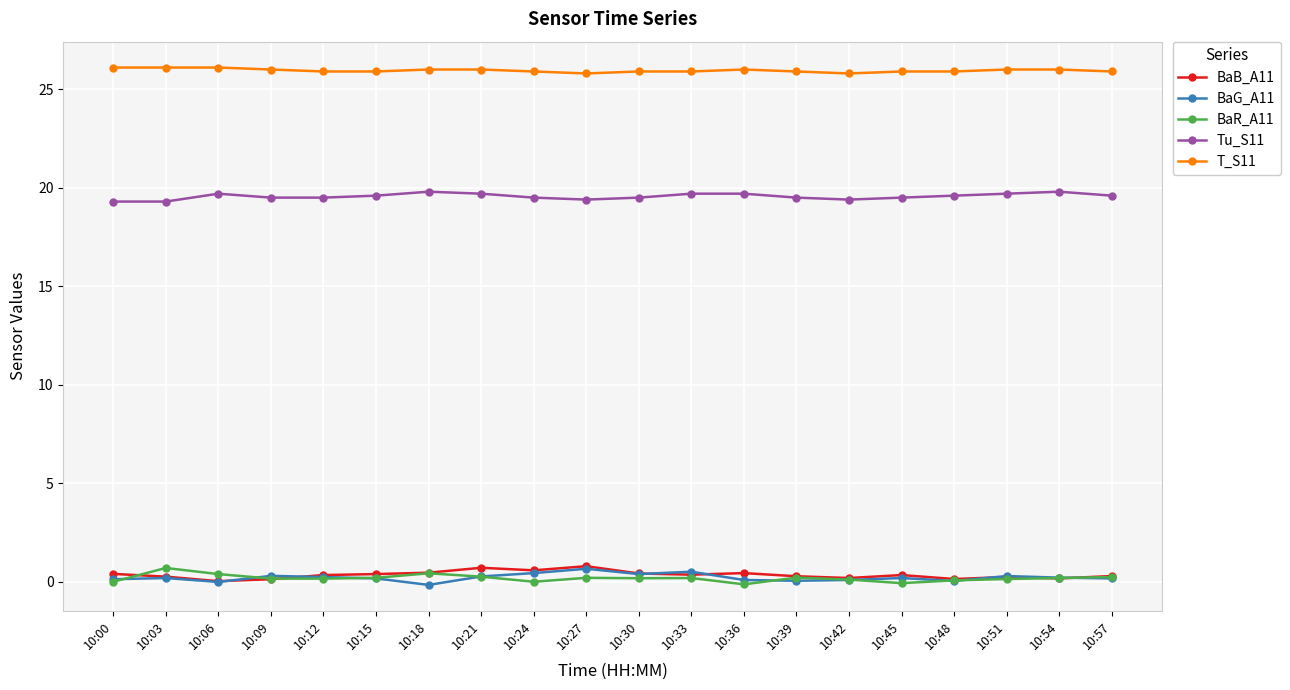

What is the value of the BaR_A11 point at the 7th from the left?

0.4